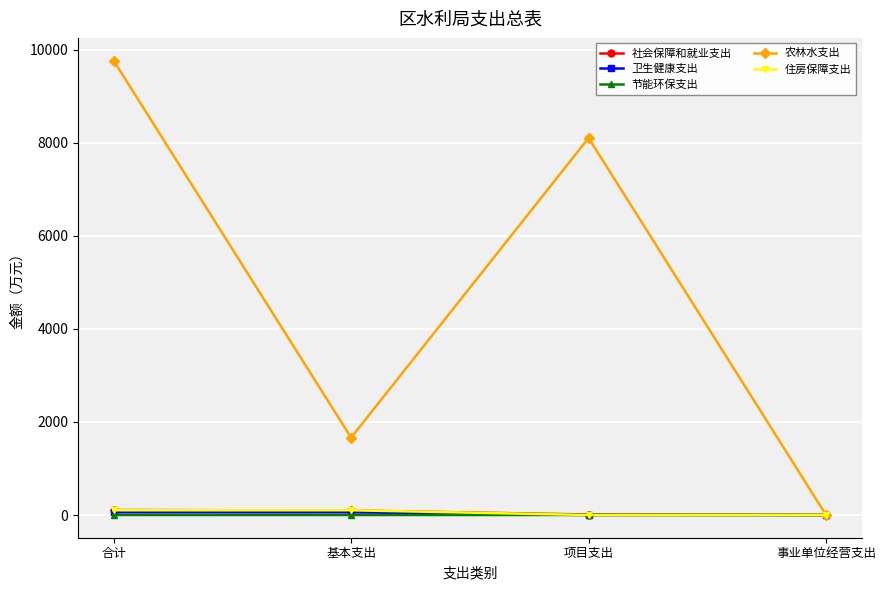

True or false: 节能环保支出 has more than 1 interior local peaks.

False